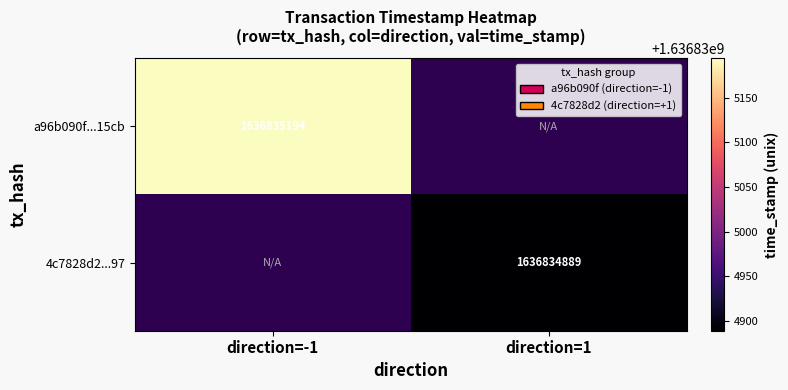

Rank the series by their maximum value, from highest to lowest.

a96b090f0c2f9fbfae31da76f64c3e213bf15cb, 4c7828d2adca8cb3bdee8ece875e6c506d85397